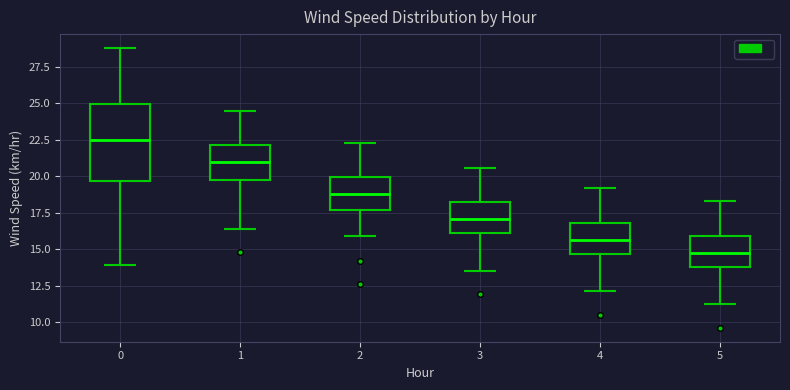

Reading left to right, read every box against the y-axis: the position of its median line, the range the box covers, and the ends of its whiskers. The values are not printed on the chart, so give them approximately, as read against the axis.

0: median 22.5, box 19.5 to 25.0, whiskers 14.0 to 29.0
1: median 21.0, box 20.0 to 22.0, whiskers 16.5 to 24.5
2: median 19.0, box 17.5 to 20.0, whiskers 16.0 to 22.5
3: median 17.0, box 16.0 to 18.0, whiskers 13.5 to 20.5
4: median 15.5, box 14.5 to 17.0, whiskers 12.0 to 19.0
5: median 15.0, box 14.0 to 16.0, whiskers 11.0 to 18.5